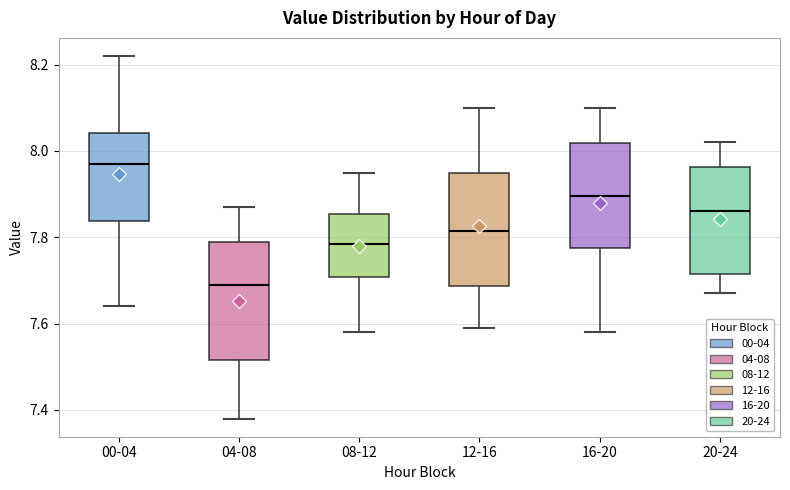

Reading left to right, read every box against the y-axis: the position of its median line, the range the box covers, and the ends of its whiskers. The values are not printed on the chart, so give them approximately, as read against the axis.

00-04: median 7.98, box 7.84 to 8.04, whiskers 7.64 to 8.22
04-08: median 7.70, box 7.52 to 7.80, whiskers 7.38 to 7.88
08-12: median 7.78, box 7.70 to 7.86, whiskers 7.58 to 7.96
12-16: median 7.82, box 7.68 to 7.96, whiskers 7.60 to 8.10
16-20: median 7.90, box 7.78 to 8.02, whiskers 7.58 to 8.10
20-24: median 7.86, box 7.72 to 7.96, whiskers 7.68 to 8.02